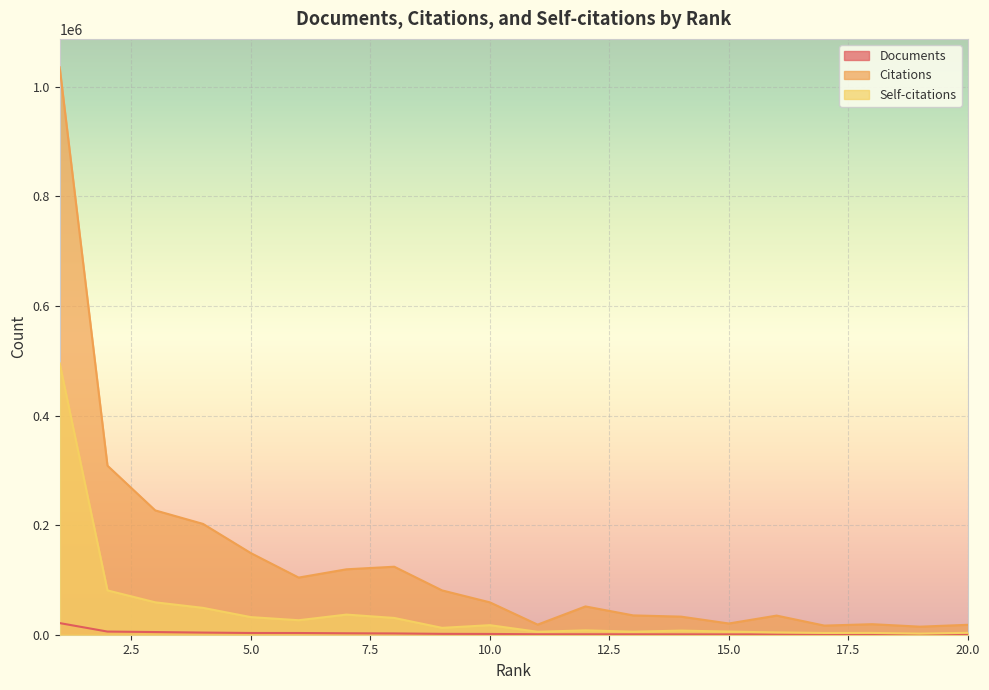

True or false: Citations has a value of 20502 at 15.0.

True